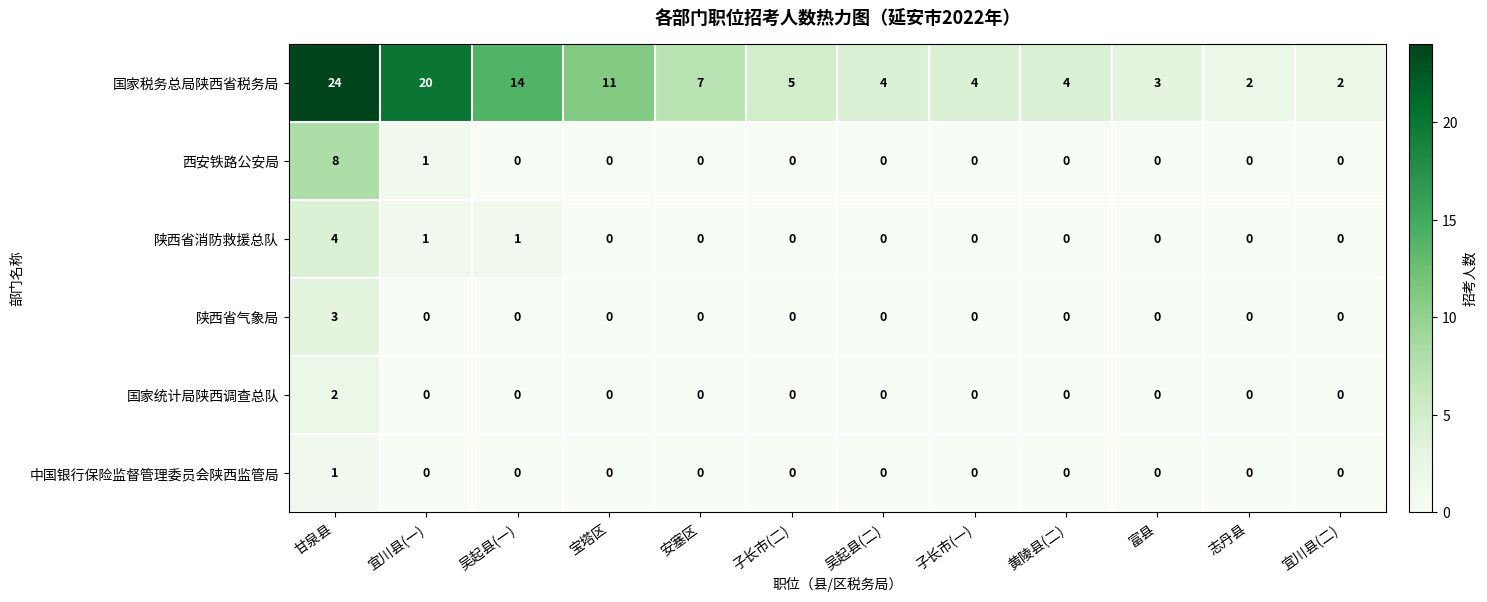

List the series in order of their peak value, highest first.

国家税务总局陕西省税务局, 西安铁路公安局, 陕西省消防救援总队, 陕西省气象局, 国家统计局陕西调查总队, 中国银行保险监督管理委员会陕西监管局